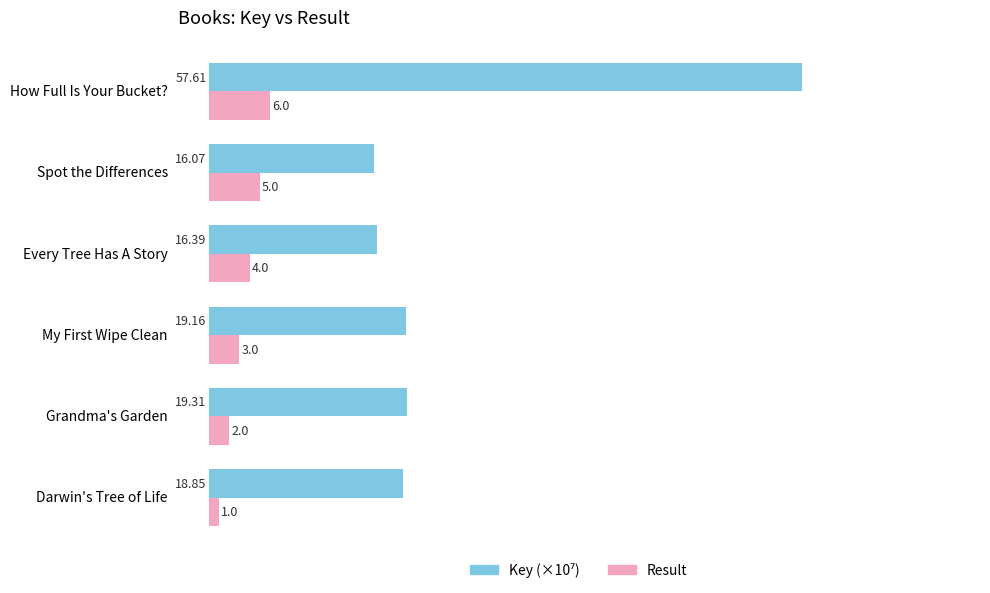

At which category is the sum across all series the highest?

How Full Is Your Bucket?